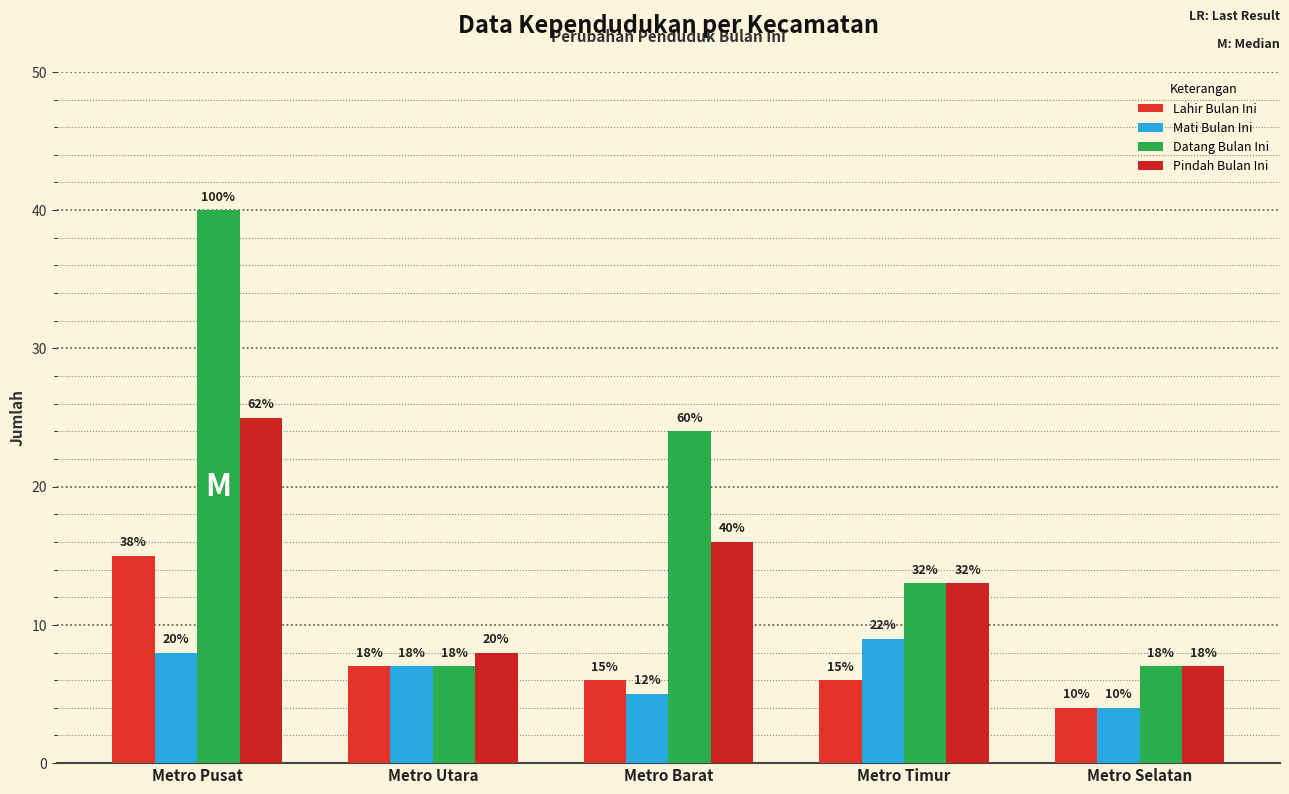

What is the difference between the Lahir Bulan Ini values at Metro Selatan and Metro Timur?

2